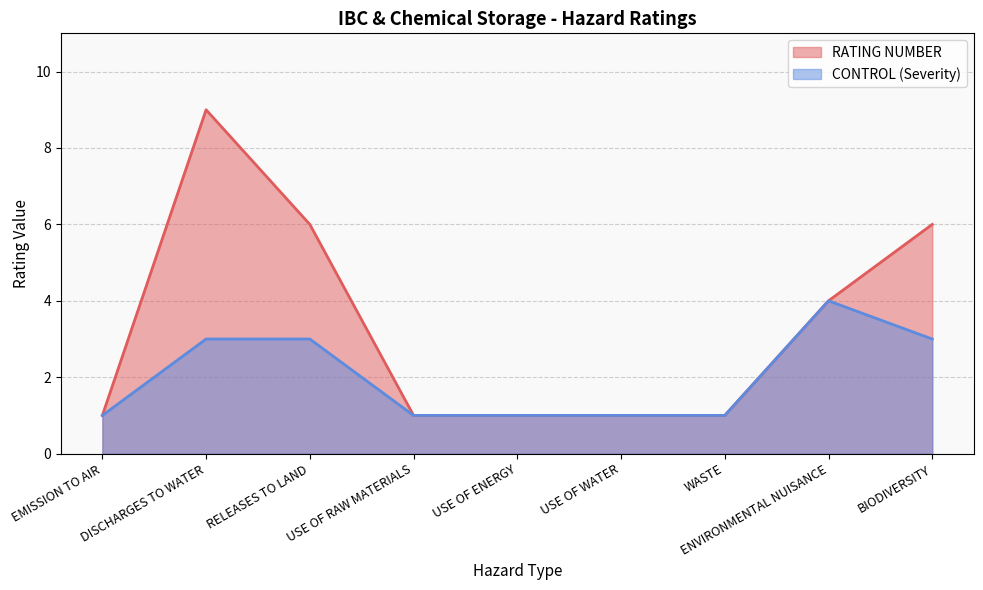

What is the sum of the CONTROL values at ENVIRONMENTAL NUISANCE and USE OF RAW MATERIALS?

5